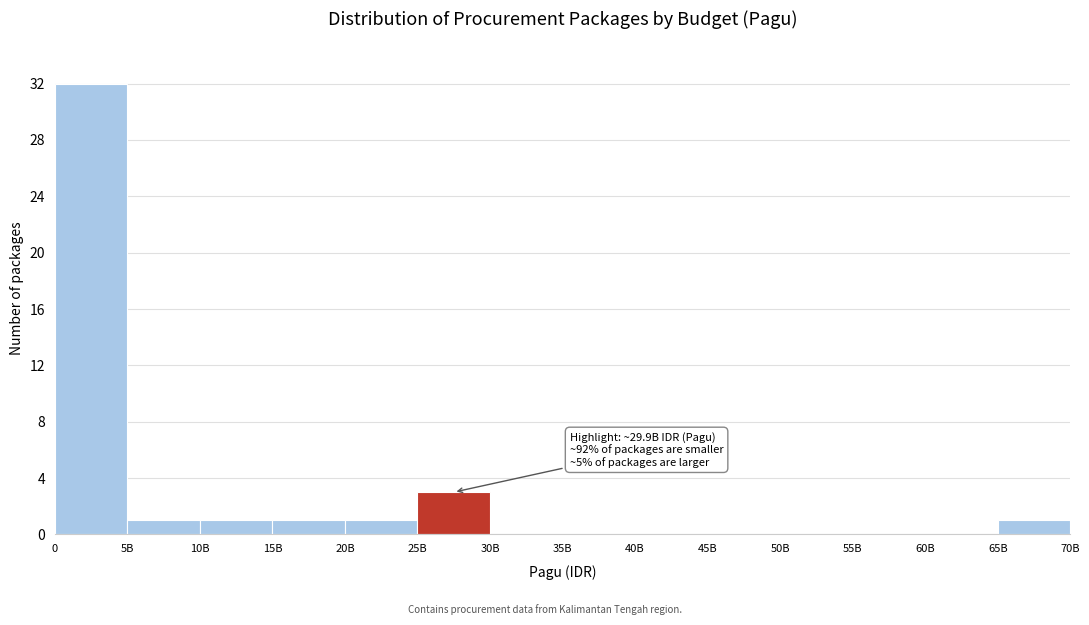

Reading left to right, transcribe all the data shown in this chart.

0=32	5B=1	10B=1	15B=1	20B=1	25B=3	30B=0	35B=0	40B=0	45B=0	50B=0	55B=0	60B=0	65B=1